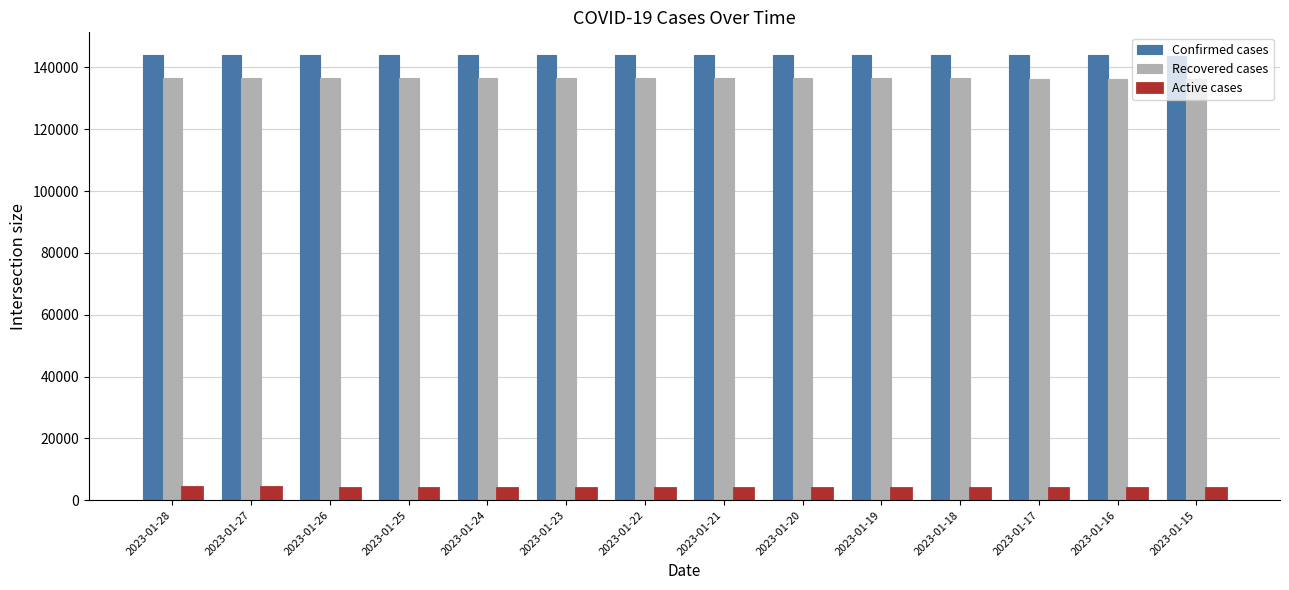

What is the difference between the second highest and second lowest values in the Recovered cases series?

149